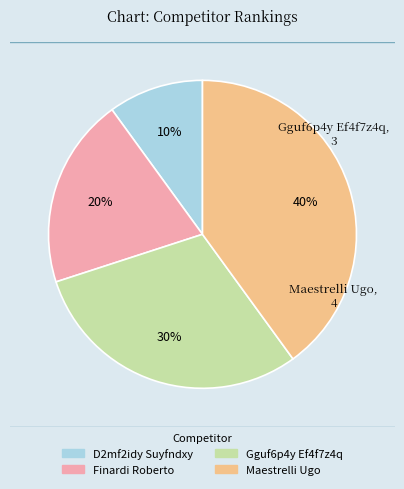

To the nearest percent, what portion does Maestrelli Ugo represent?

40%